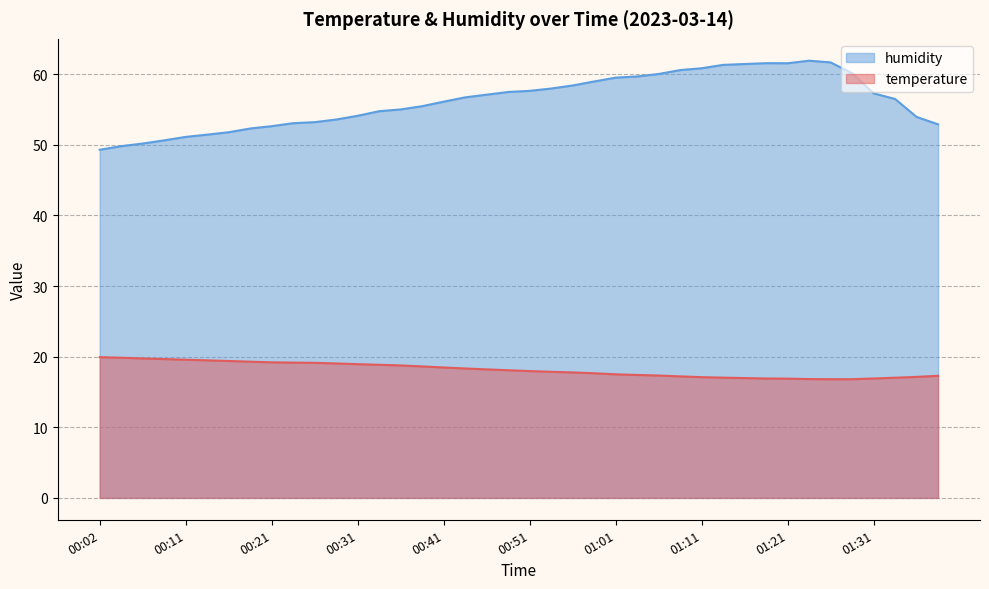

Count the number of categories in the chart.

40